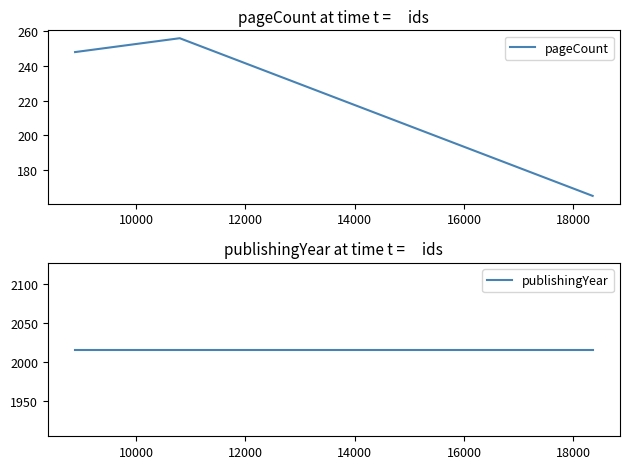

The value of publishingYear at 8000 is 604. True or false?

False